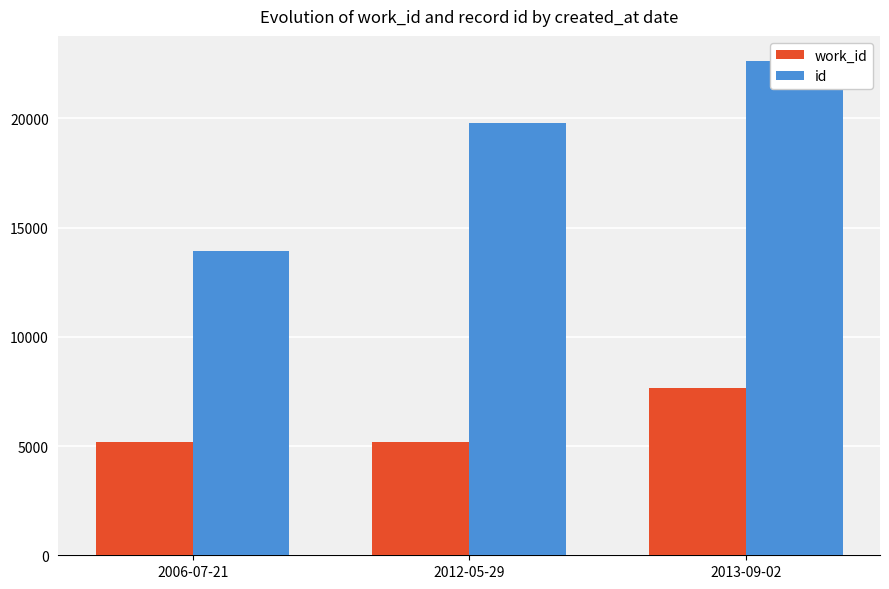

At how many categories does at least one series exceed 17142?

2